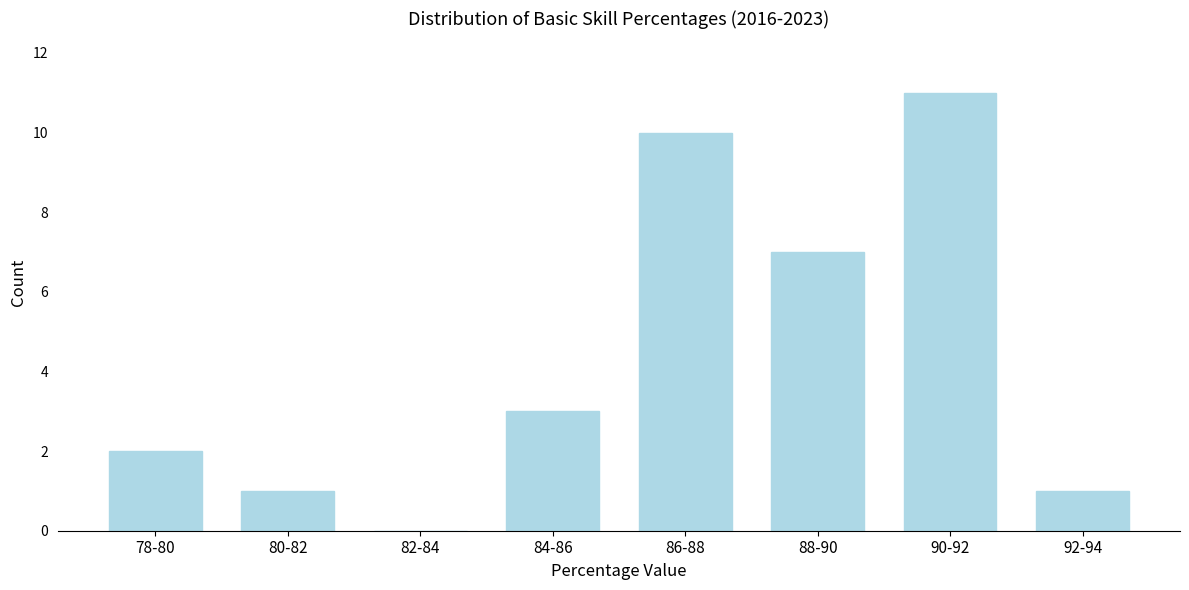

Reading right to left, transcribe all the data shown in this chart.

92-94=1	90-92=11	88-90=7	86-88=10	84-86=3	82-84=0	80-82=1	78-80=2